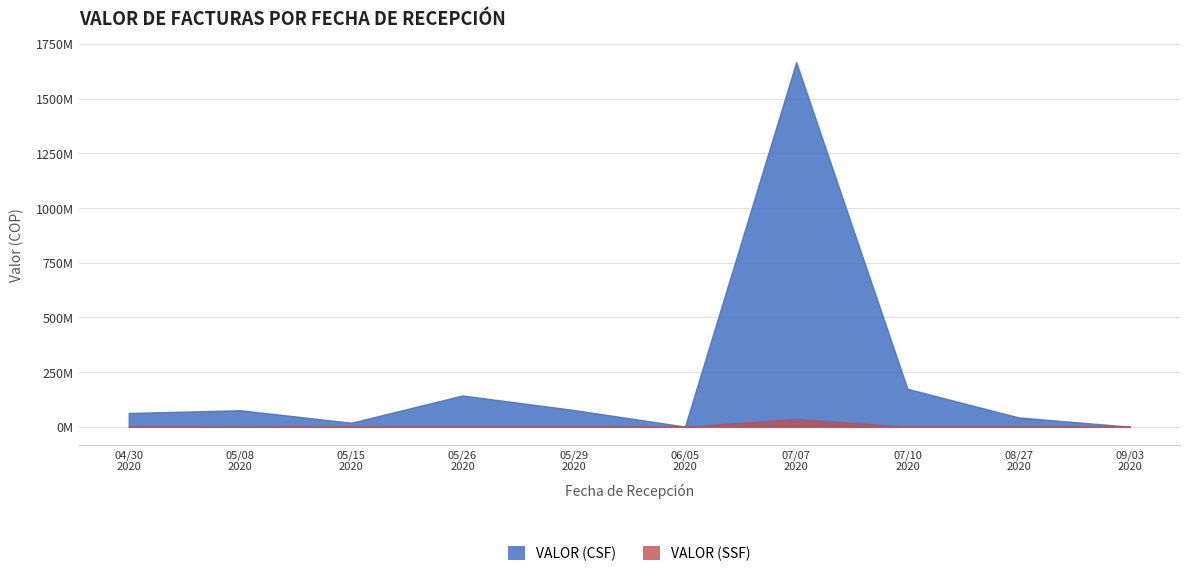

True or false: VALOR (CSF) has more than 0 interior local peaks.

True